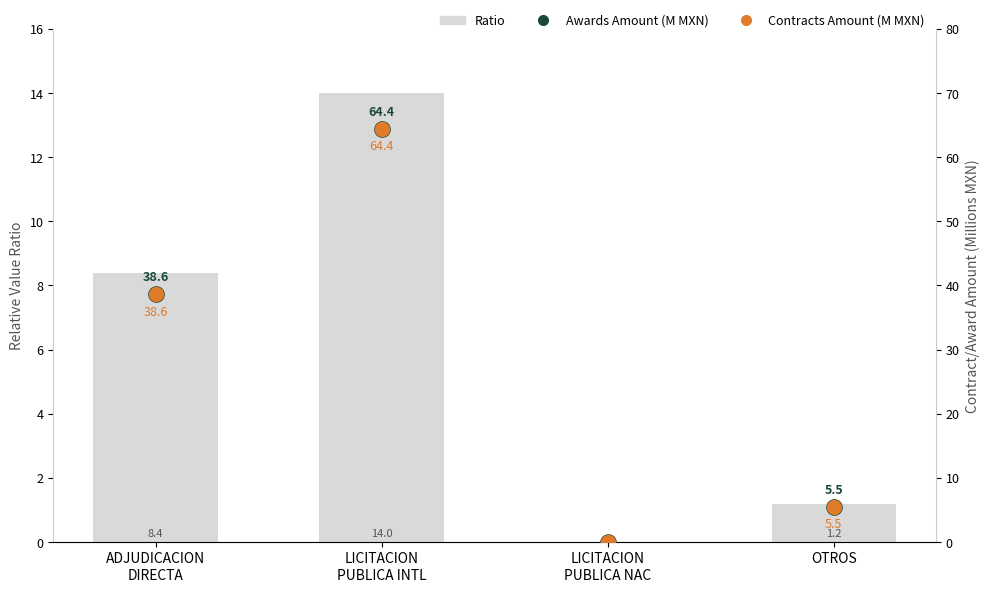

Is the value of Contracts Amount (M MXN) at ADJUDICACION
DIRECTA greater than the value of Awards Amount (M MXN) at OTROS?

Yes